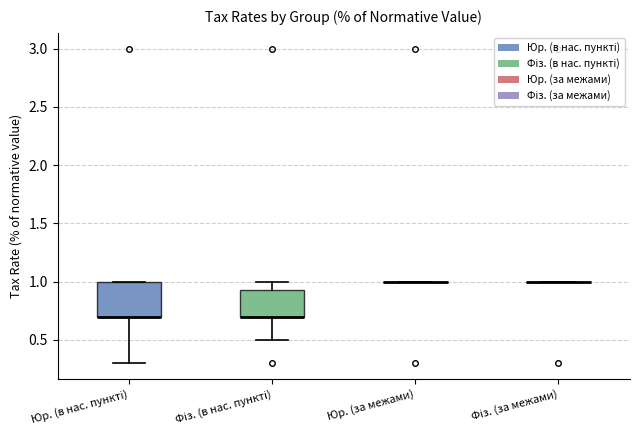

Which box is the tallest, from its lower edge to its upper edge?

Юр. (в нас. пункті)